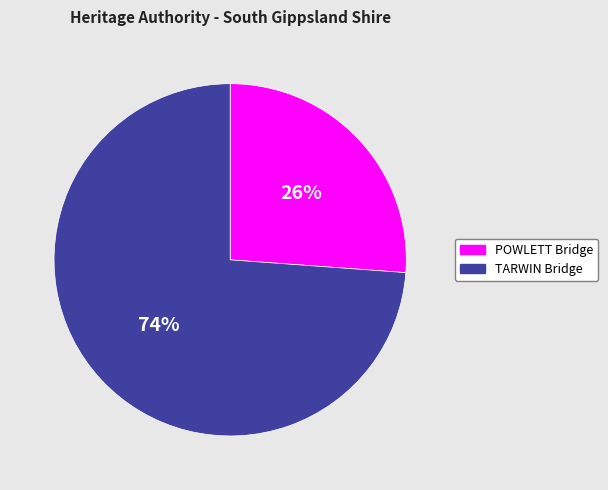

Is the sum of TARWIN Bridge and POWLETT Bridge greater than half?

Yes